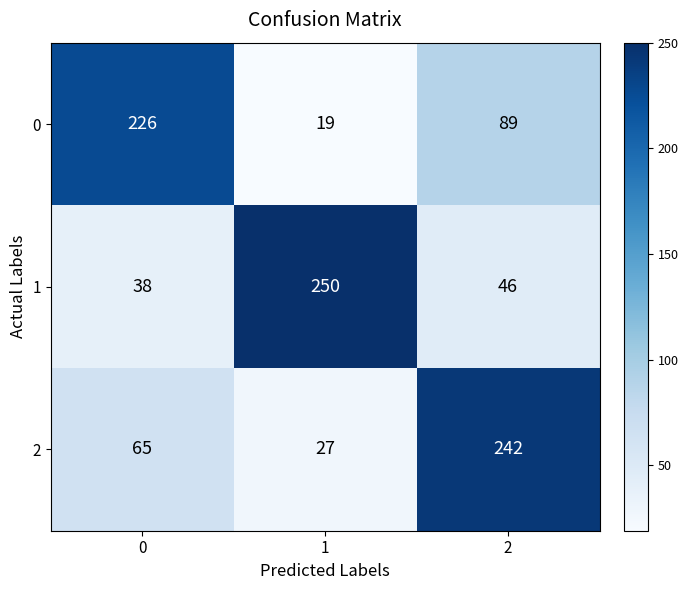

At how many categories does at least one series exceed 208?

3